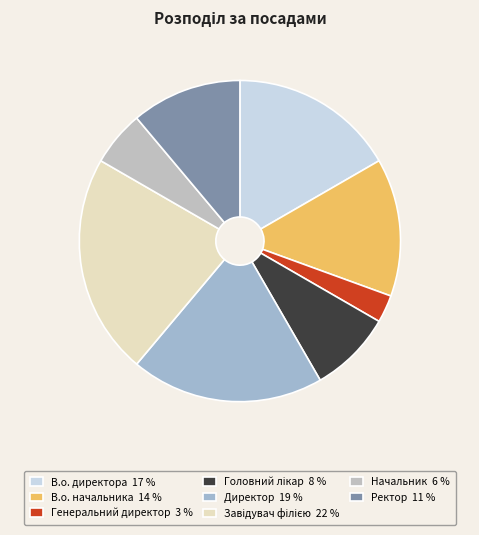

What is the smallest slice in the pie chart?

Генеральний директор